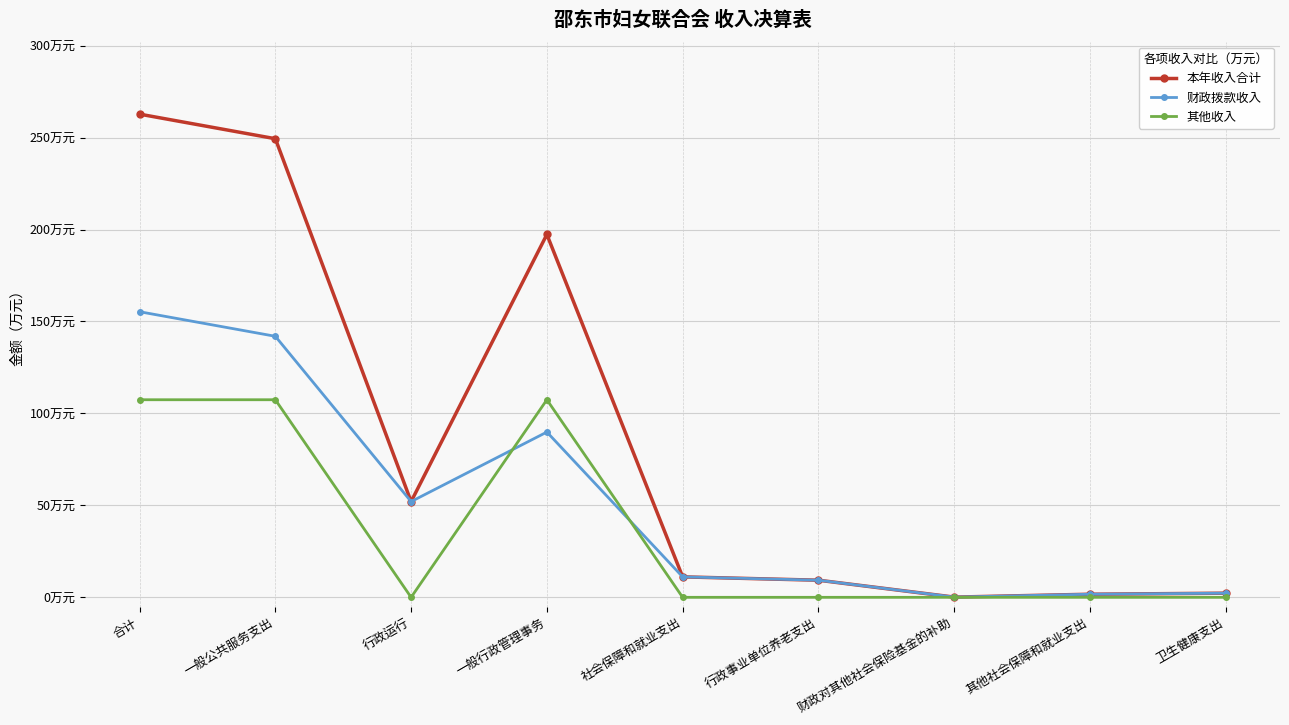

True or false: 其他收入 has a value of 107.4 at 一般公共服务支出.

True